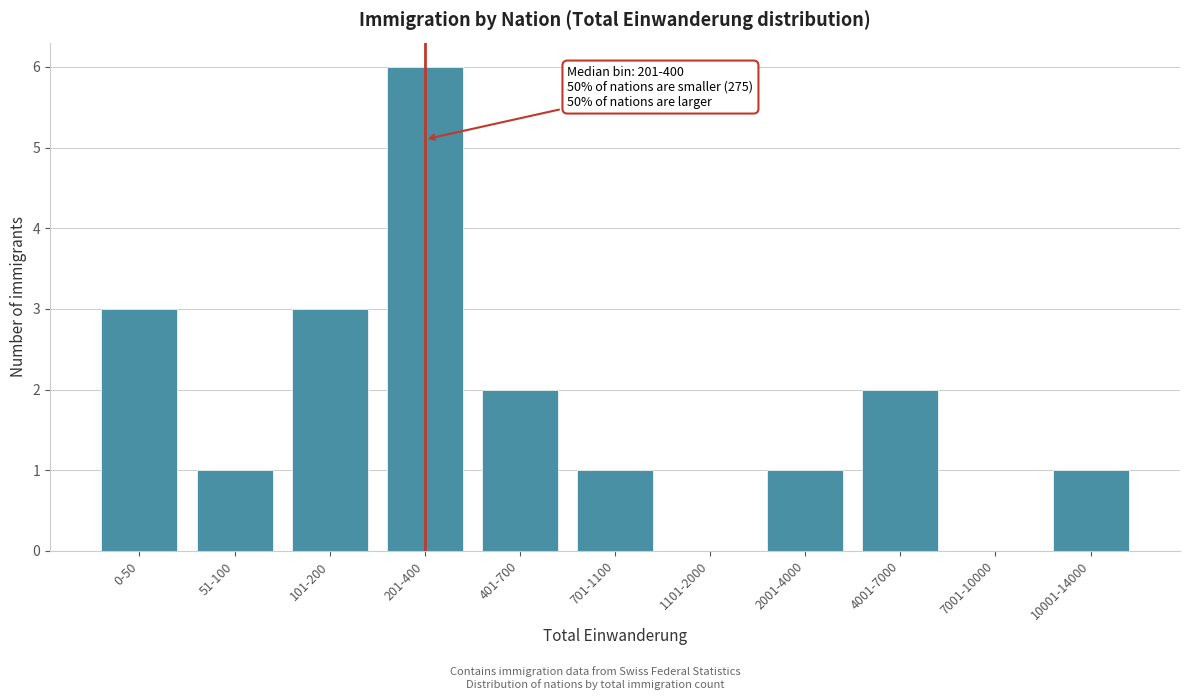

Reading left to right, extract all data points from this chart.

0-50=3	51-100=1	101-200=3	201-400=6	401-700=2	701-1100=1	1101-2000=0	2001-4000=1	4001-7000=2	7001-10000=0	10001-14000=1